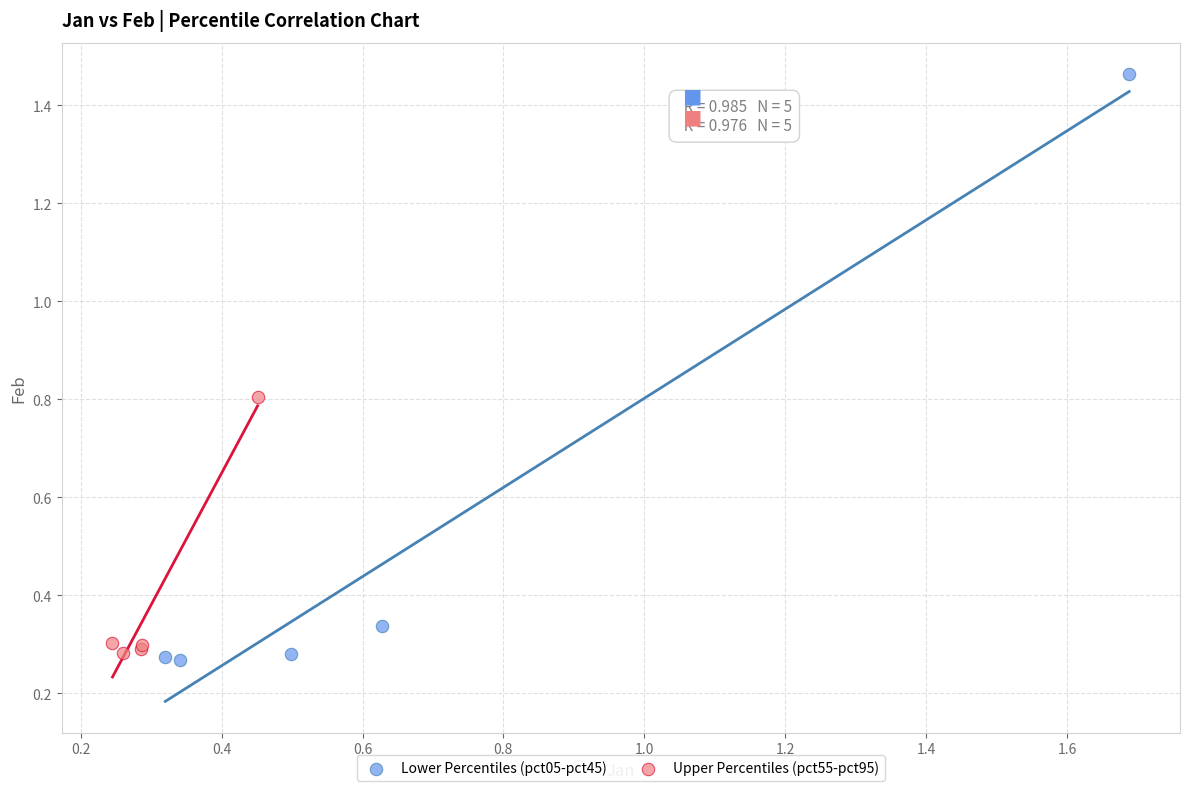

Which series reaches the maximum Y coordinate?

Lower Percentiles (pct05-pct45)